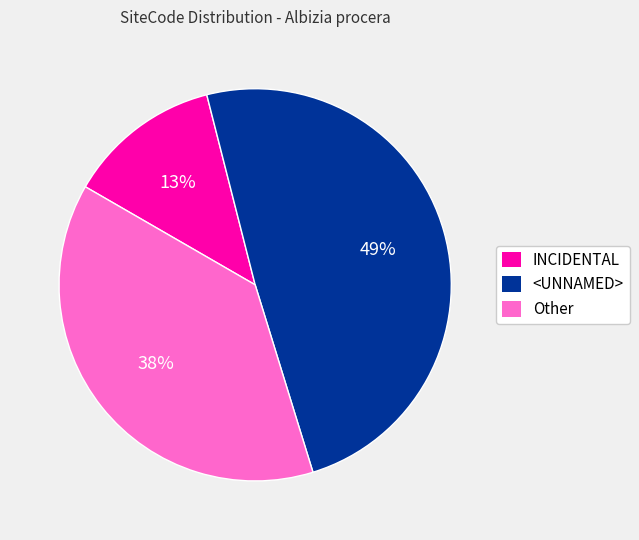

Approximately how many times larger is the value at <UNNAMED> compared to Other?

1.3